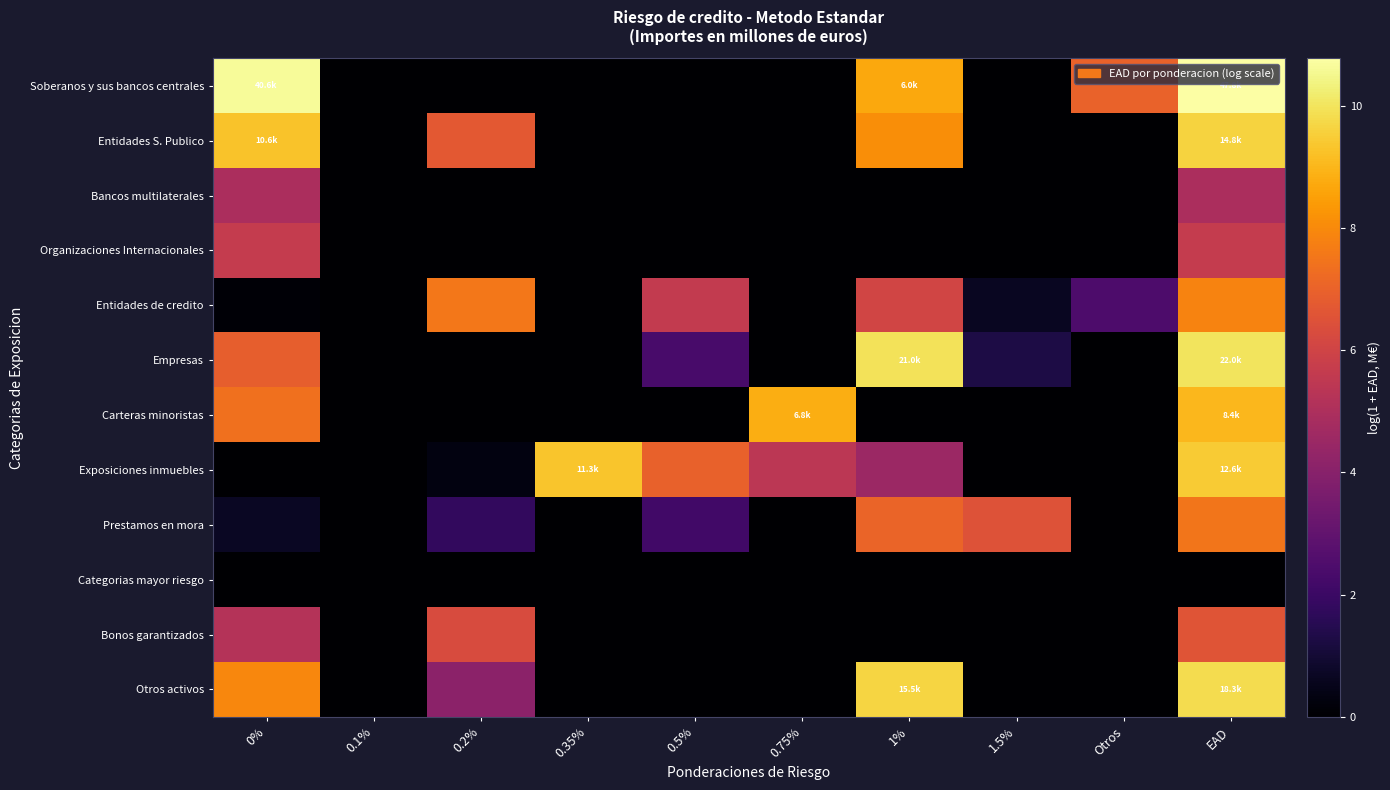

Which label corresponds to the smallest value in the chart?

0.1%